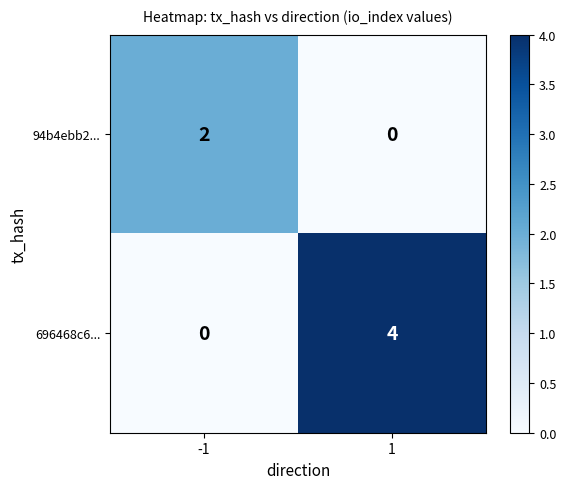

What is the total value across all series at 1?

4